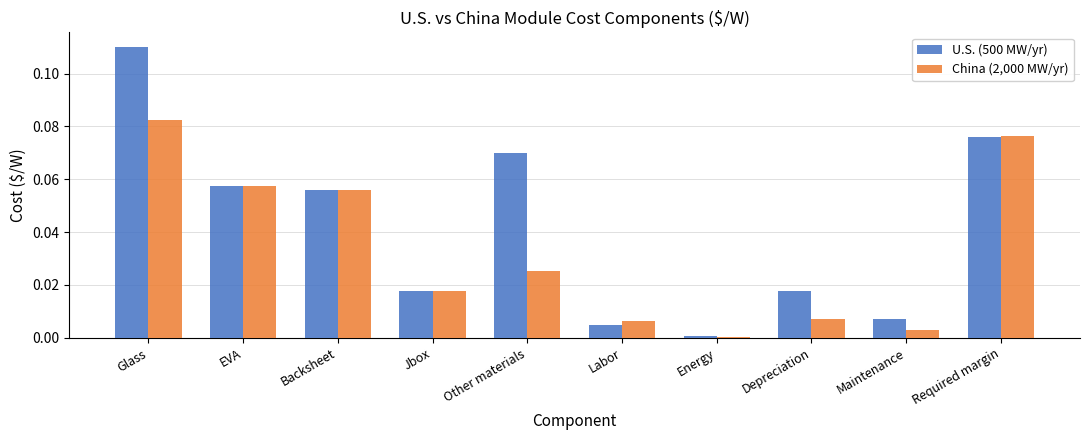

How many groups of bars are there?

10